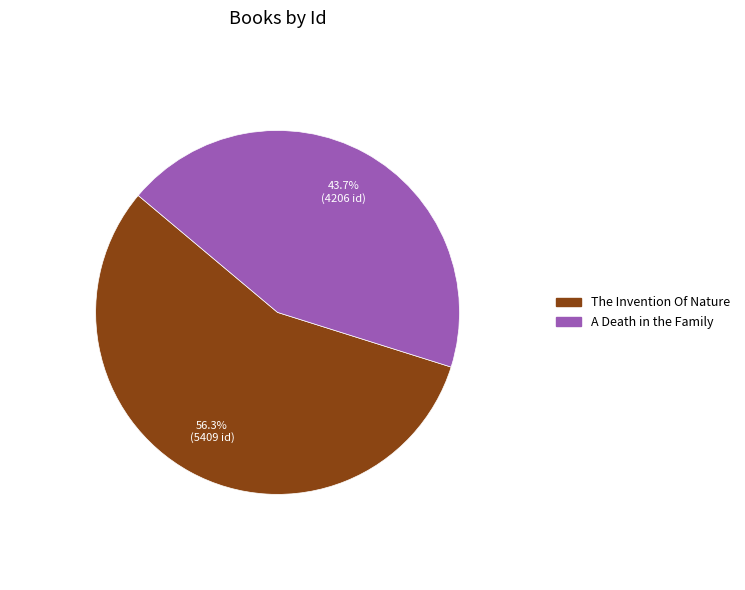

Between The Invention Of Nature and A Death in the Family, which is larger?

The Invention Of Nature